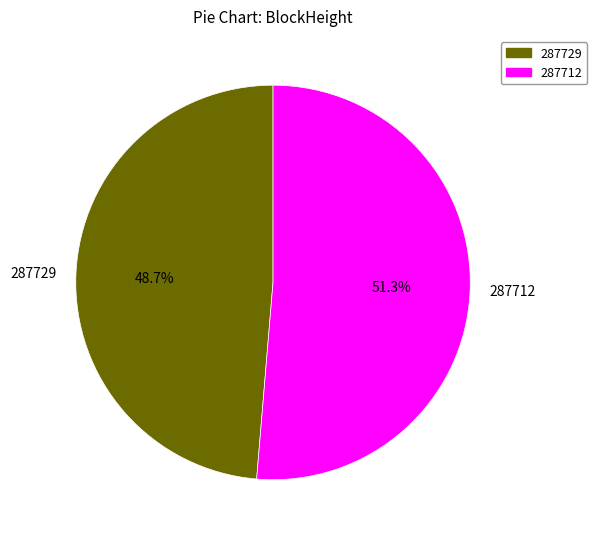

Which category has the smallest portion of the pie?

287729